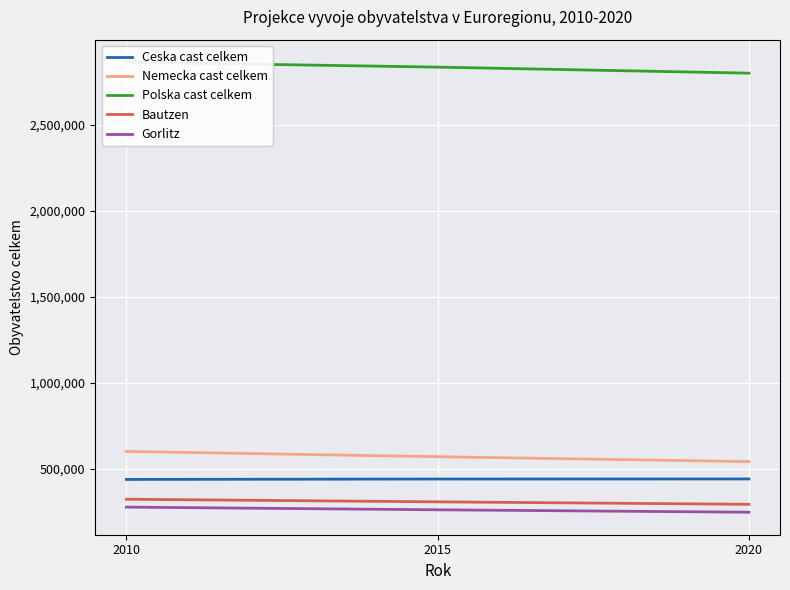

How many data points does each series have?

3